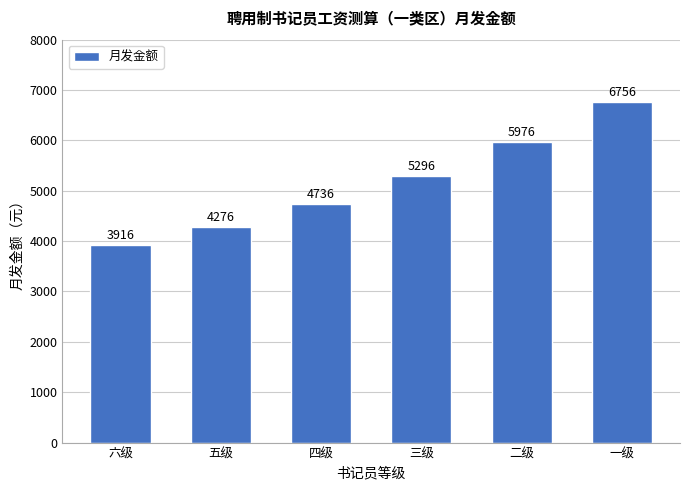

Are the bars grouped side by side (vs. stacked)?

No